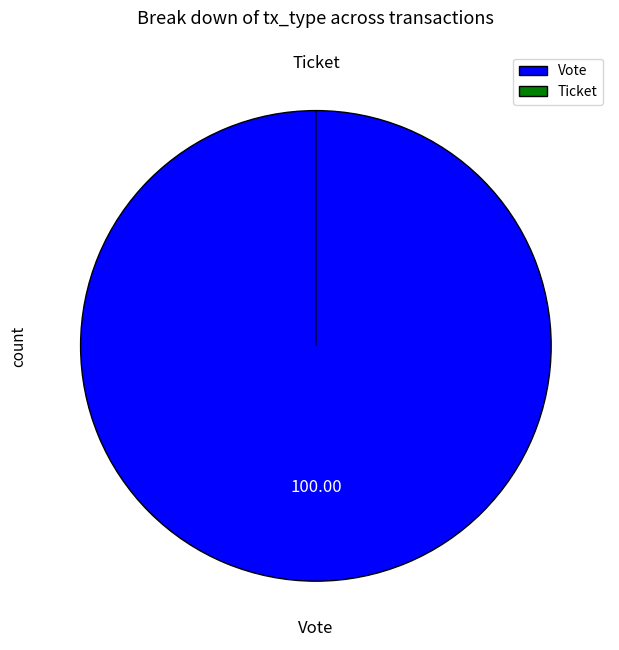

Is there any slice that represents more than half of the pie?

Yes